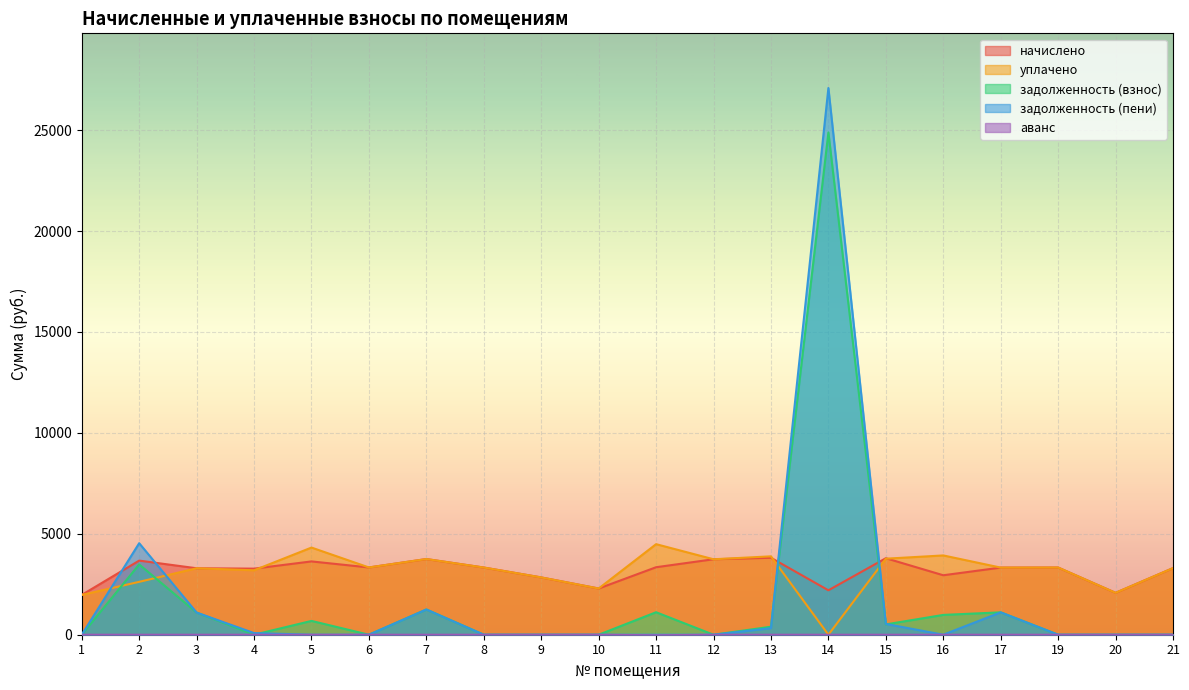

How many distinct data groups are displayed?

5